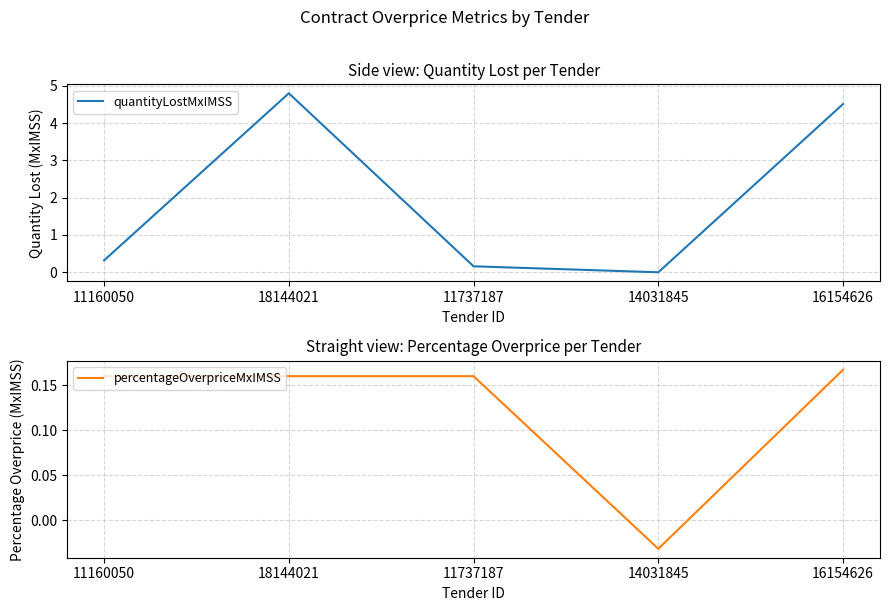

Reading left to right, list all the values displayed in this chart.

quantityLostMxIMSS: 0.3	4.8	0.2	0.0	4.5
percentageOverpriceMxIMSS: 0.2	0.2	0.2	-0.0	0.2